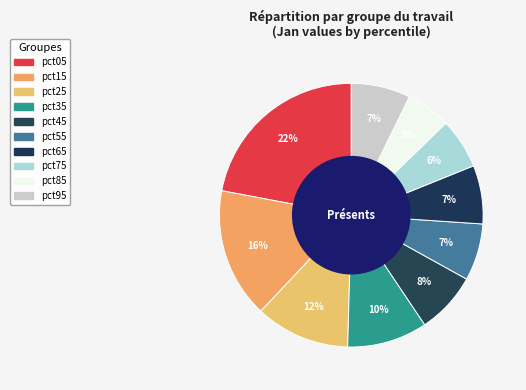

How many segments does this pie chart have?

10